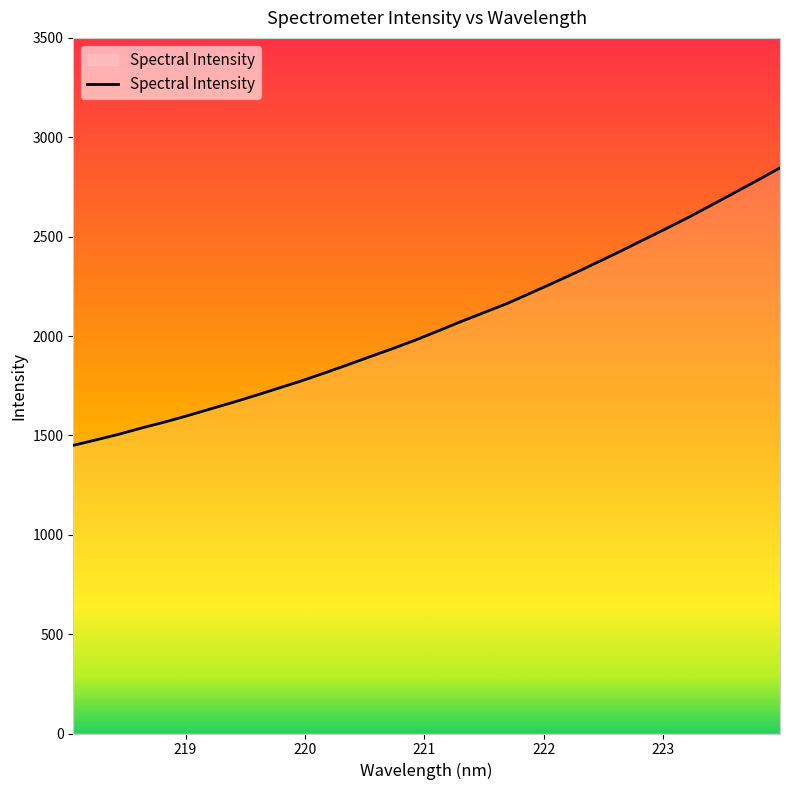

What is the minimum value shown in the chart?

1450.0